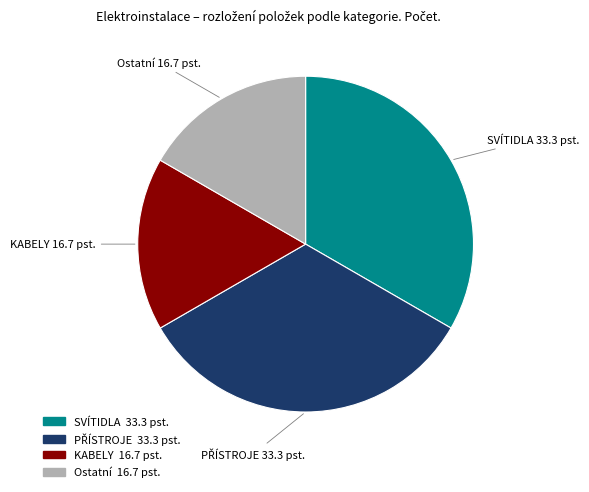

Does Ostatní represent more than half of the total?

No